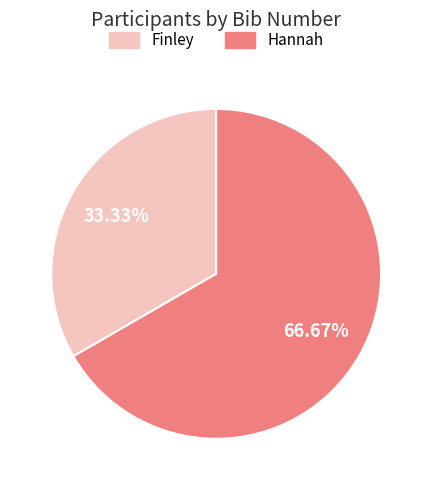

The Hannah slice represents 67% of the pie. True or false?

True